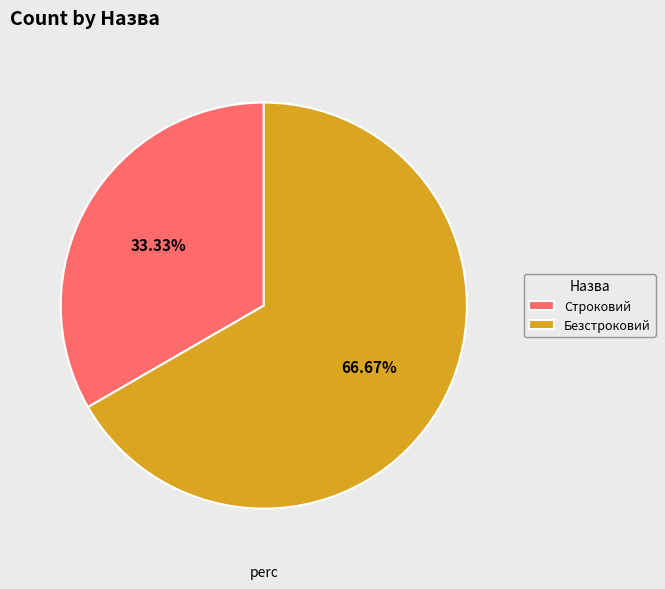

How many segments does this pie chart have?

2